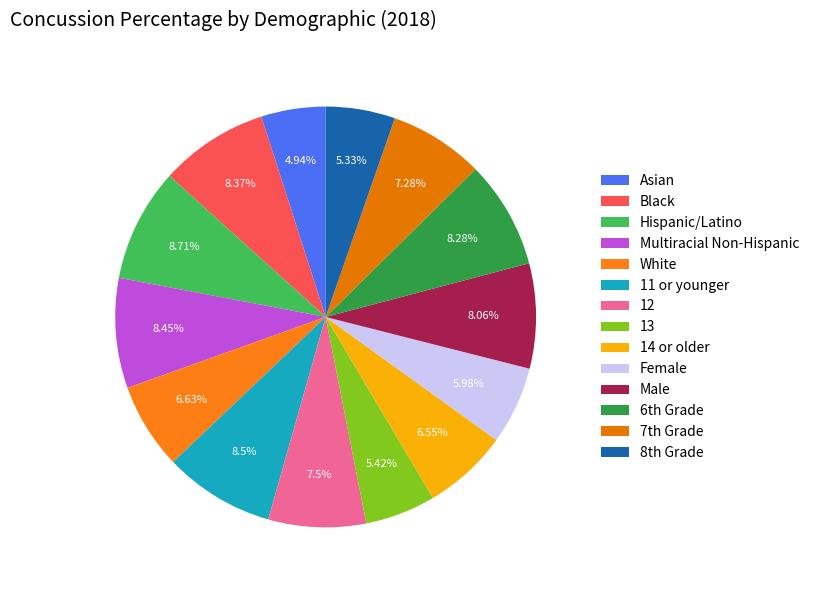

How many segments does this pie chart have?

14